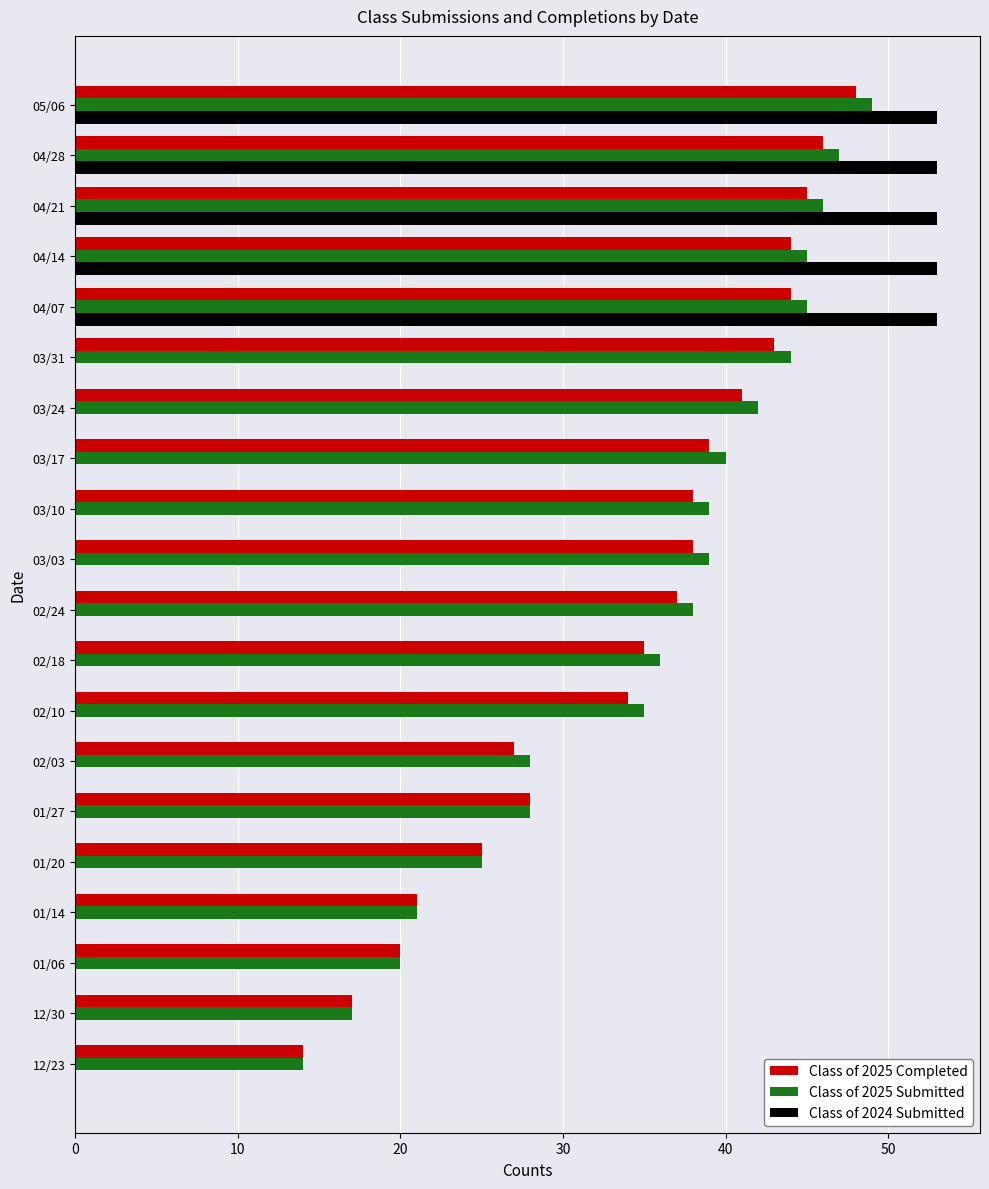

At which category is the sum across all series the highest?

05/06